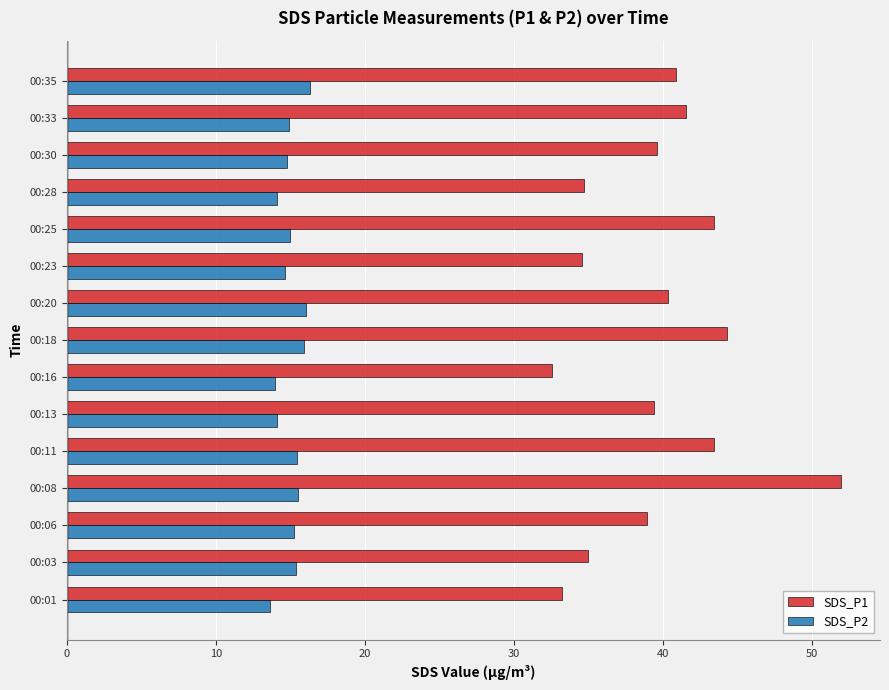

Is it true that SDS_P2 equals 21.6 at 00:23?

False